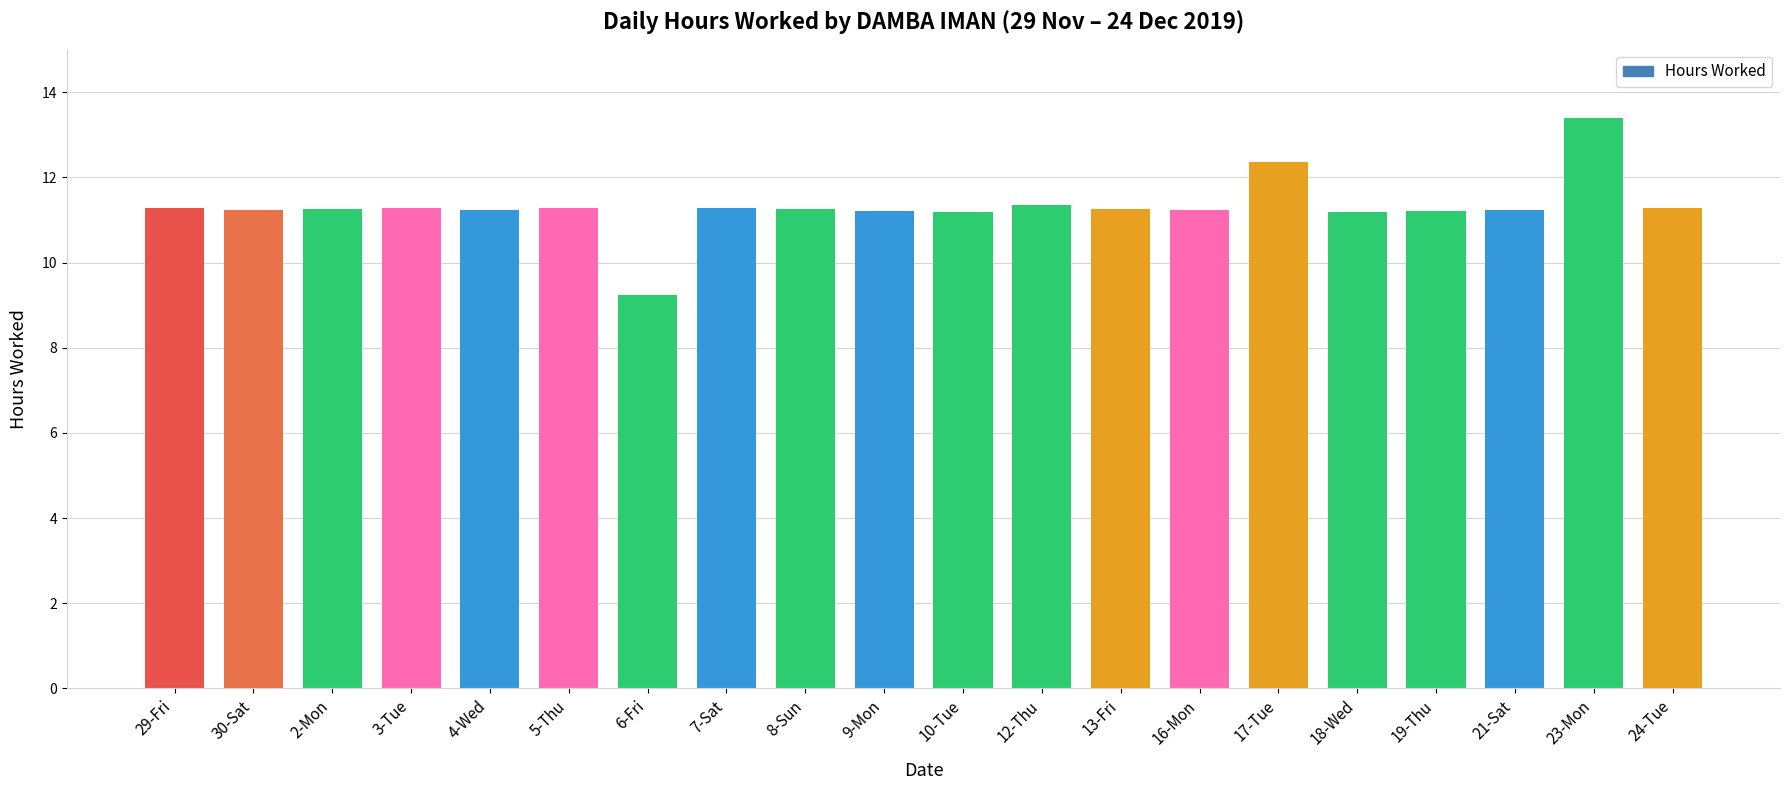

What is the sum of all values?

226.3